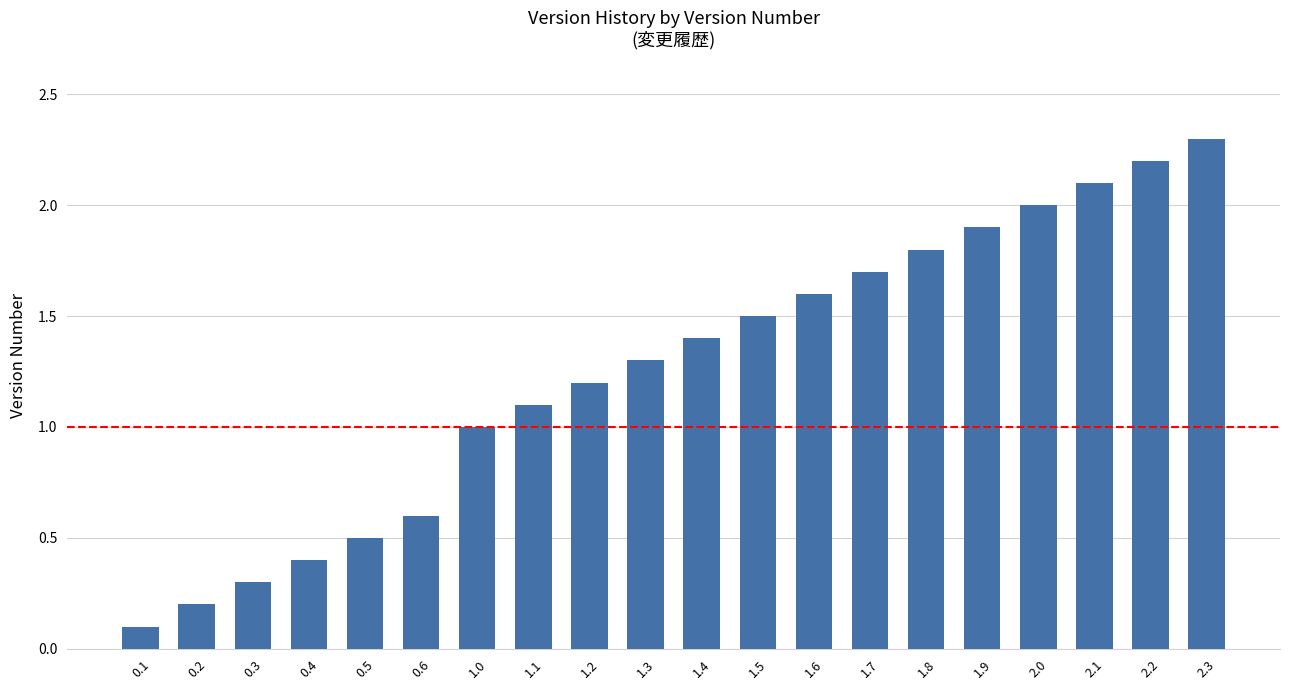

What is the difference between the second highest and minimum values?

2.1